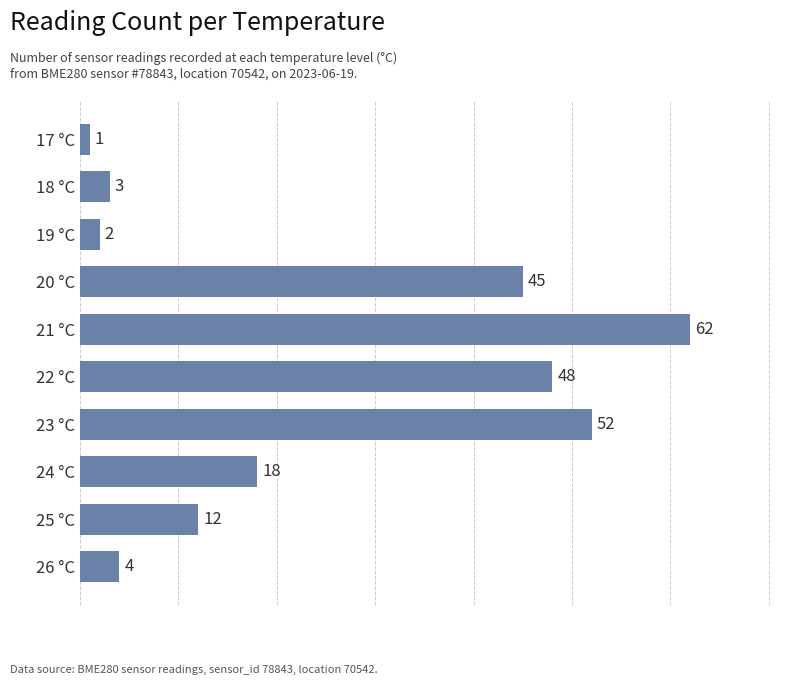

The chart shows a value of 81 at 20 °C. True or false?

False